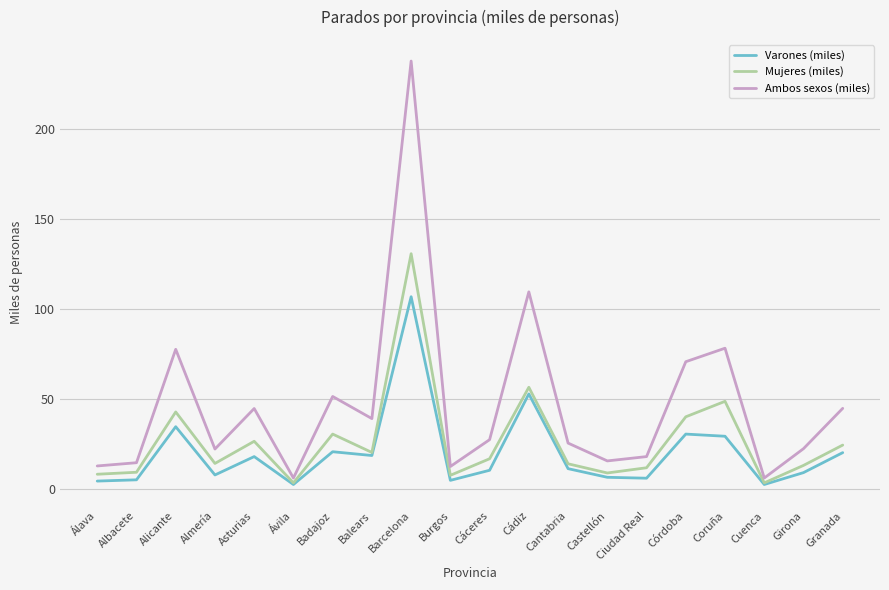

At which category is the sum across all series the highest?

Barcelona